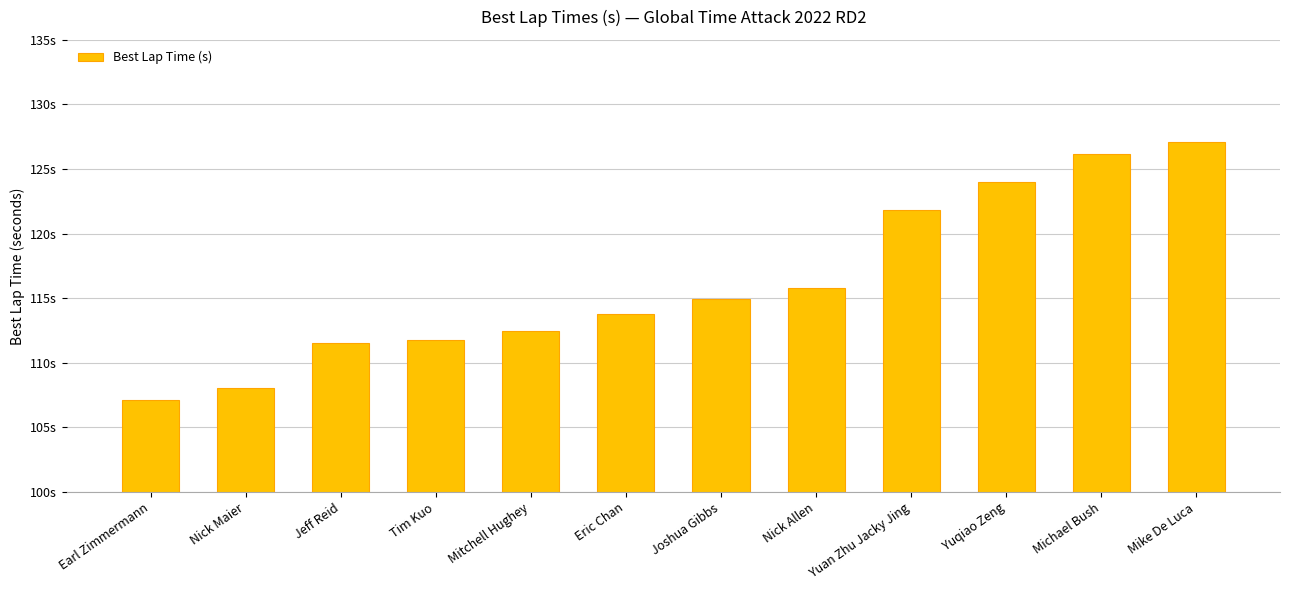

What is the sum of all values?

1394.6